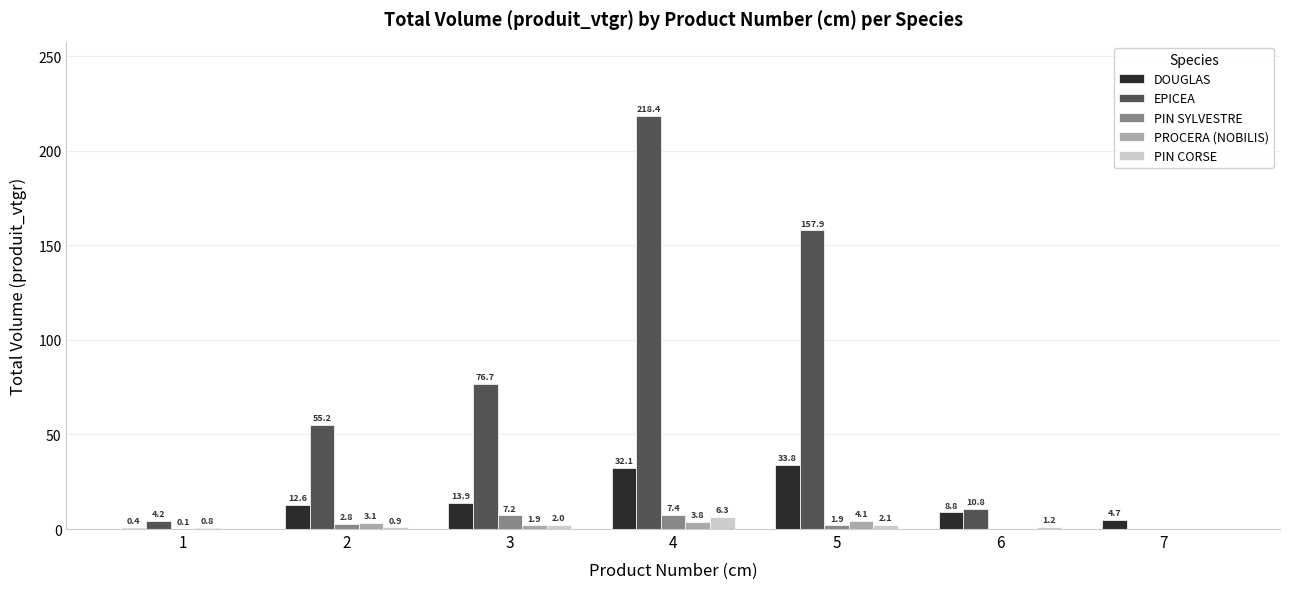

What are all the series names shown in the legend?

DOUGLAS, EPICEA, PIN SYLVESTRE, PROCERA (NOBILIS), PIN CORSE